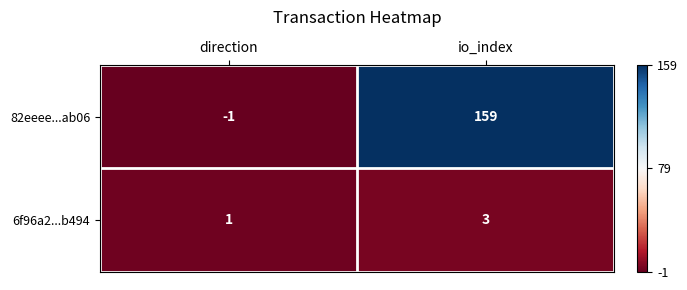

List the series in order of their overall mean, highest first.

82eeee...ab06, 6f96a2...b494